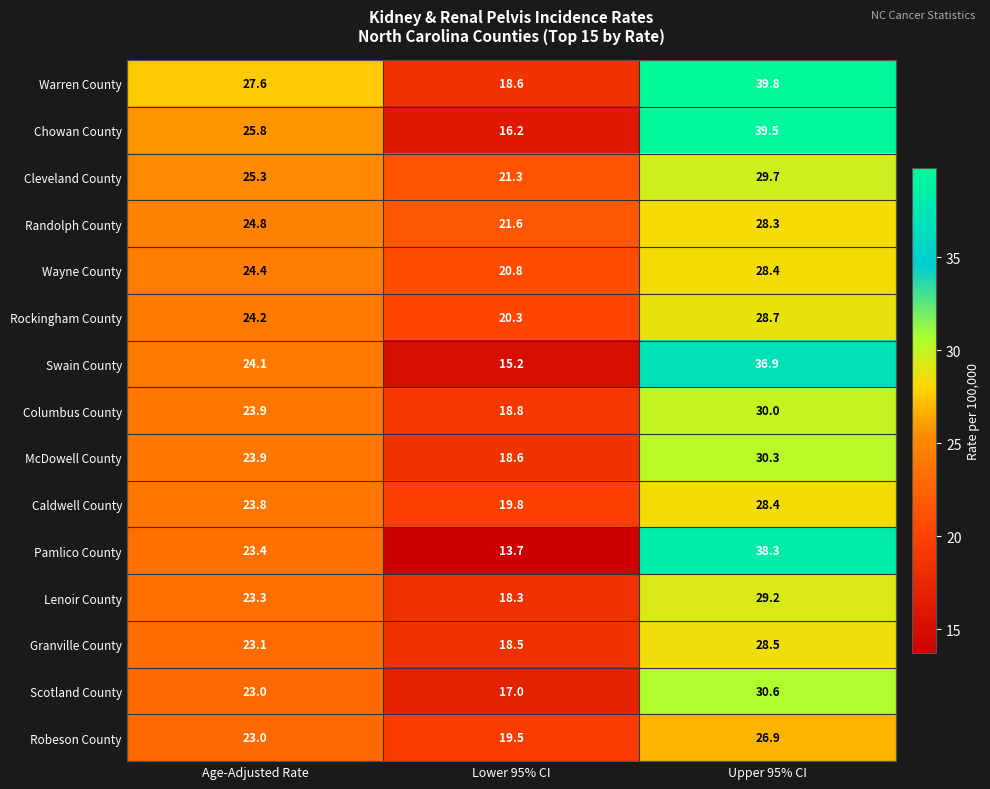

Rank the categories by Rockingham County value from highest to lowest.

Upper 95% CI, Age-Adjusted Rate, Lower 95% CI